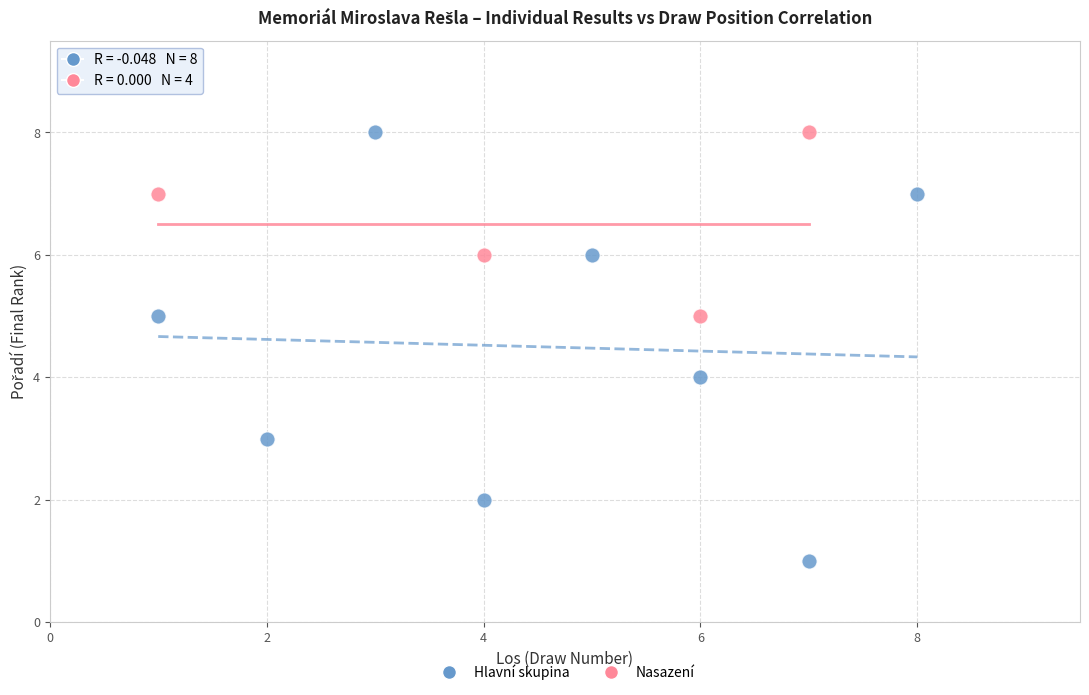

Which series reaches the minimum Y coordinate?

Hlavní skupina